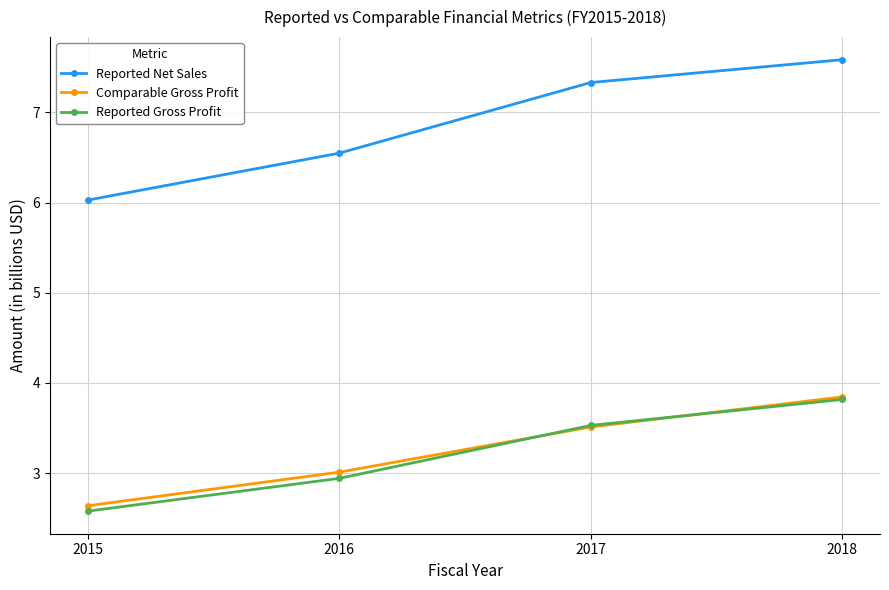

What is the sum of all Reported Net Sales values?

27.5